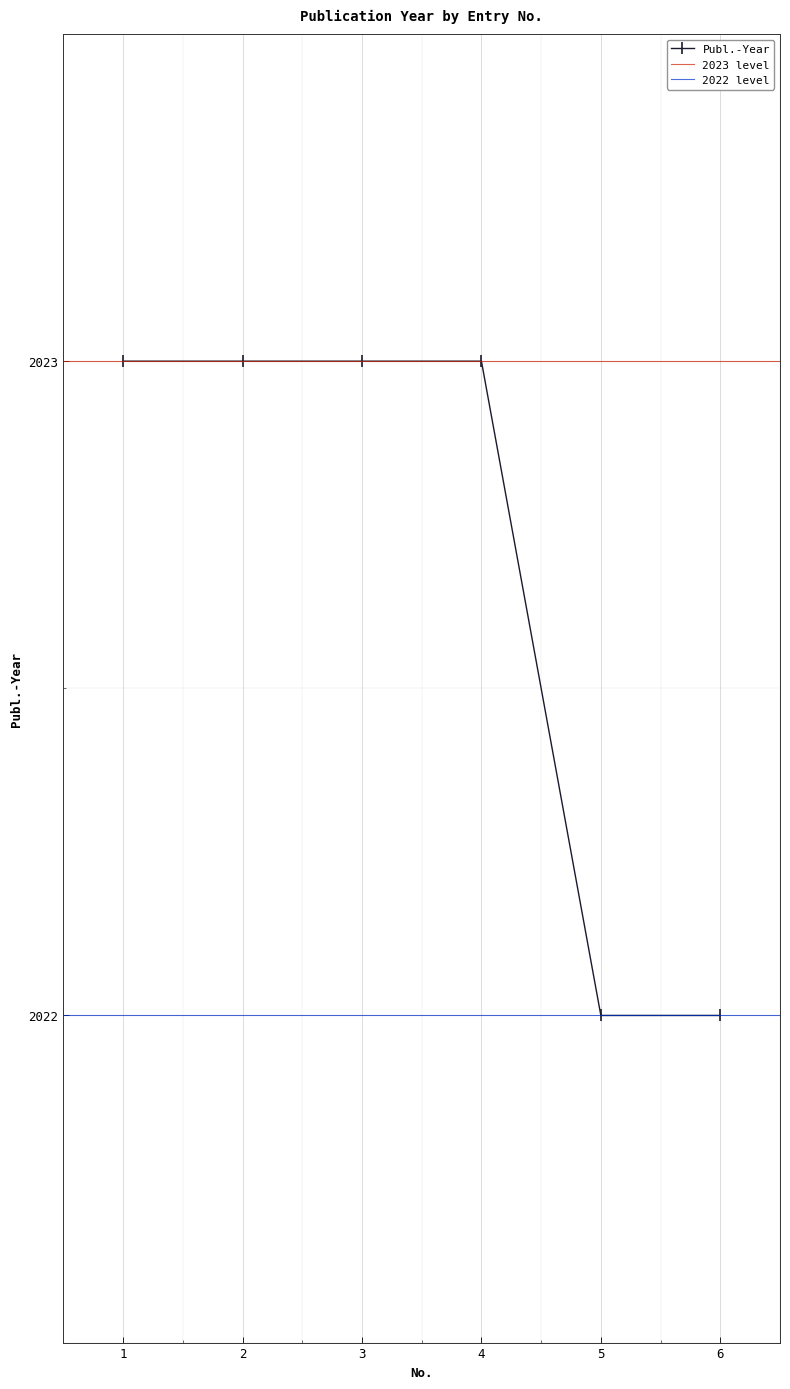

How many data points are less than 2023?

2